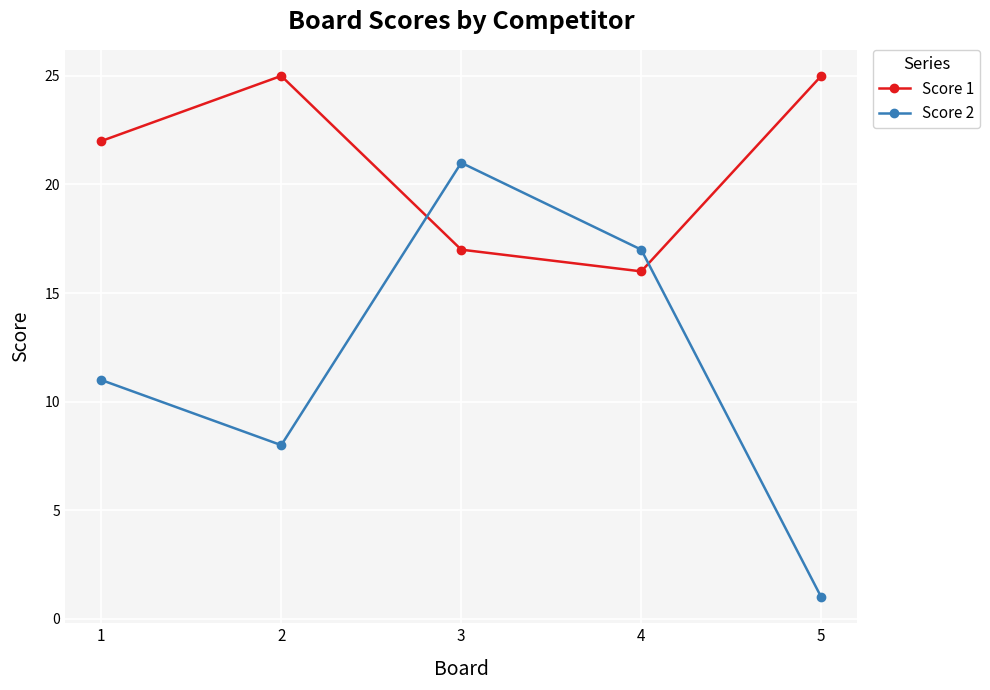

Read the Score 2 value at 1, to the nearest 10.

10